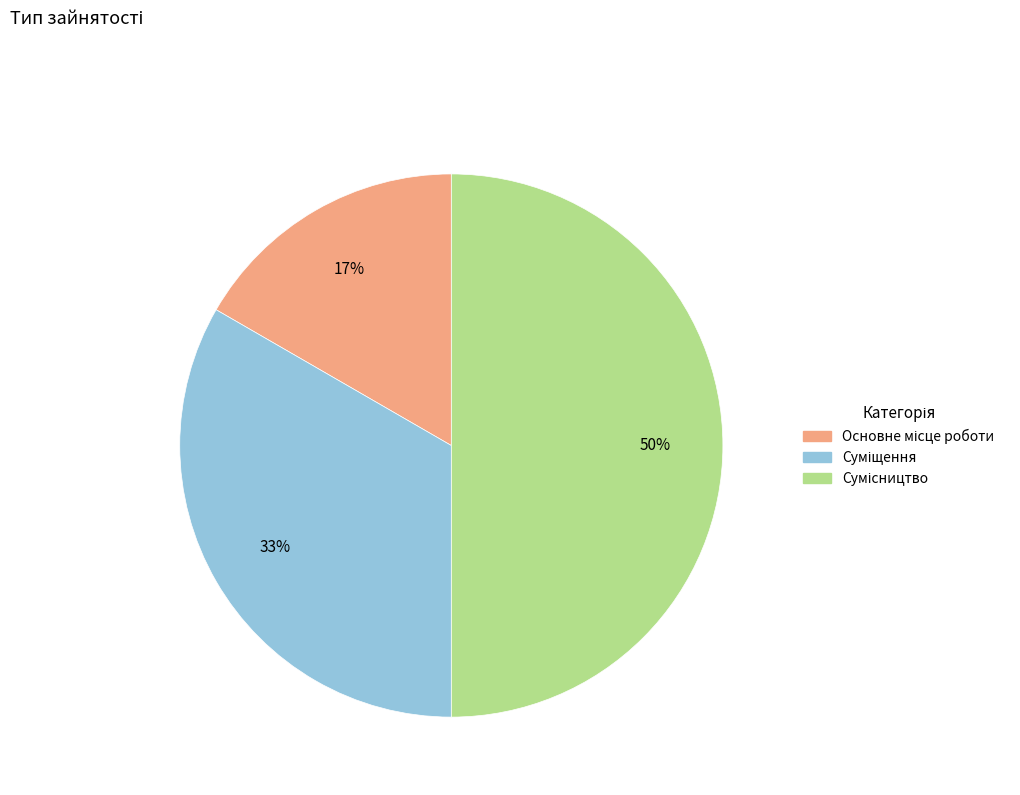

To the nearest percent, what is the difference between the largest and smallest slice percentages?

33%